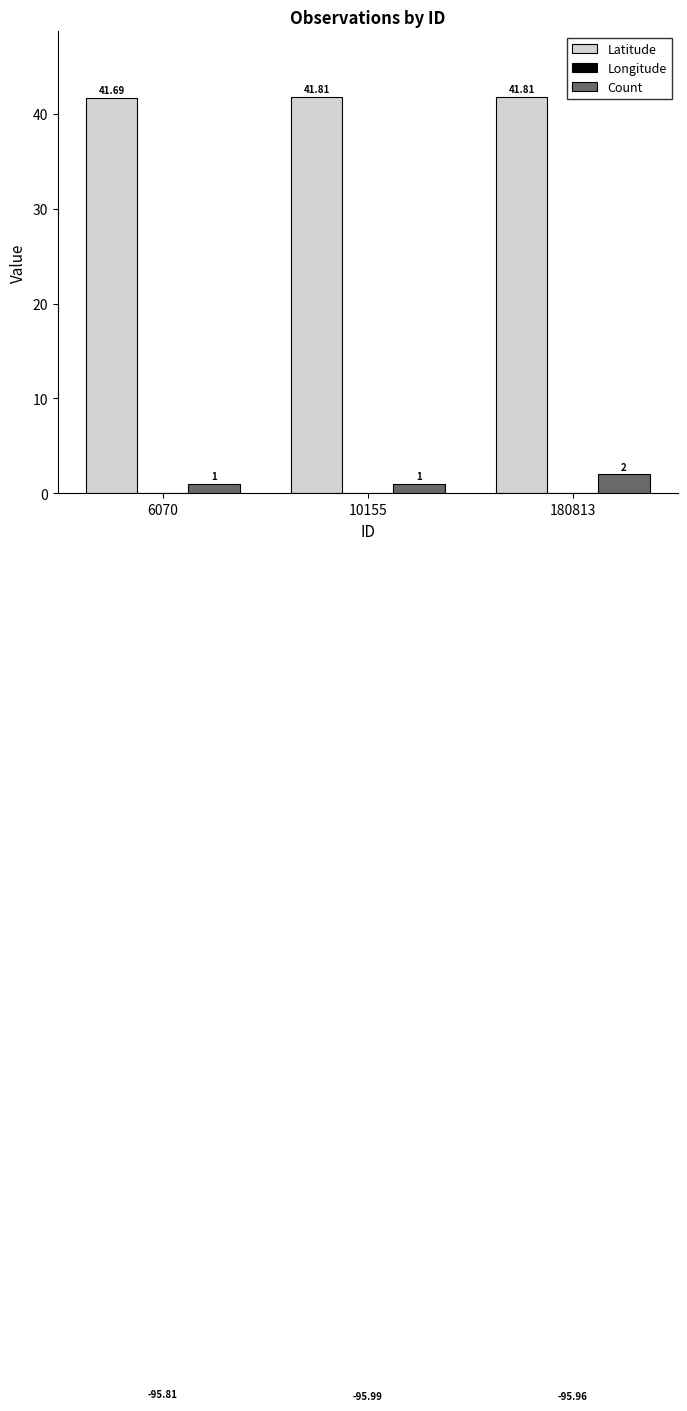

What is the smallest value displayed?

-96.0